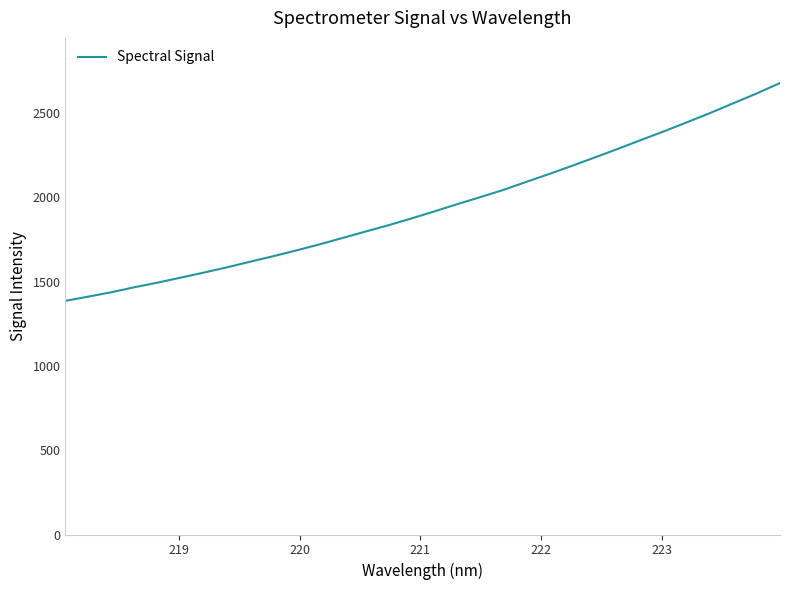

Is this an area chart (filled region under the line)?

No